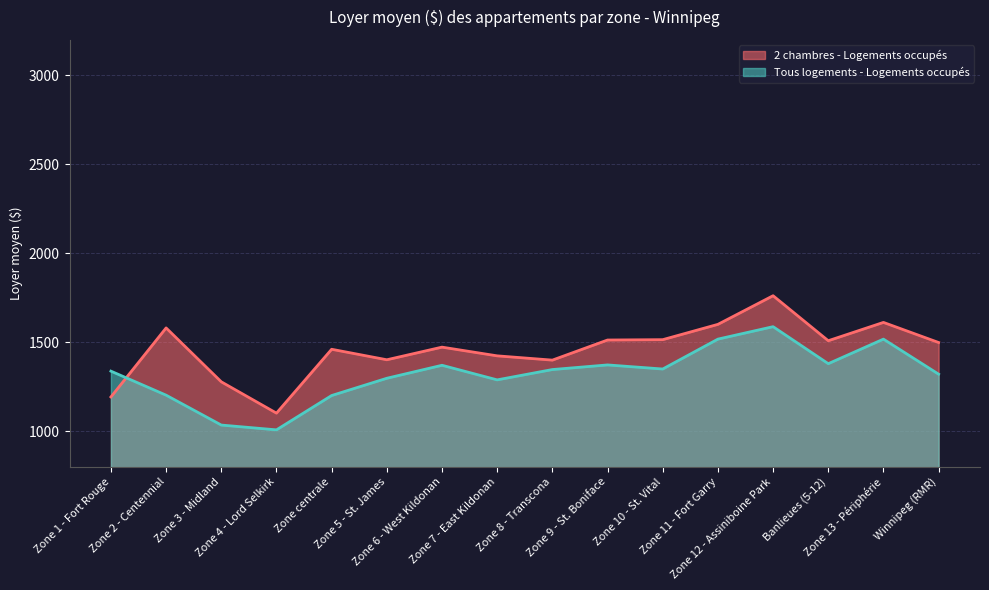

What is the average value of the Tous logements - Logements occupés series?

1321